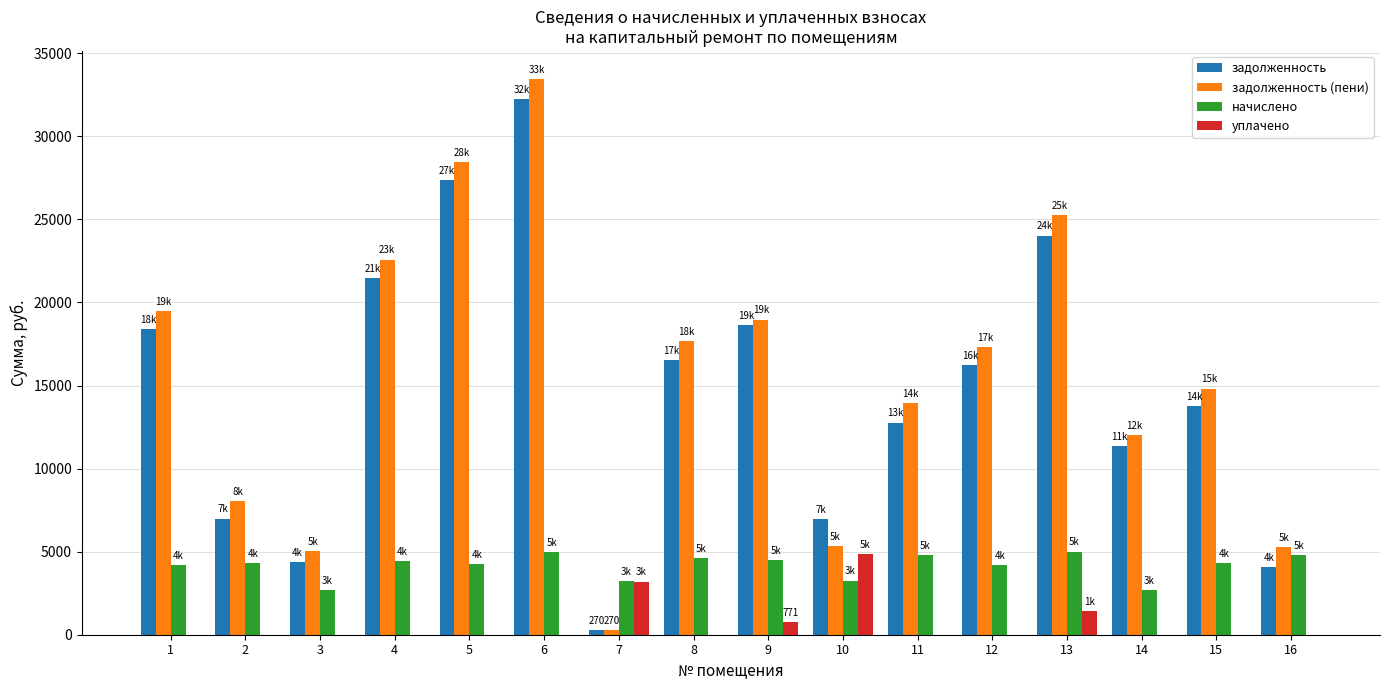

At which category is the sum across all series the highest?

6